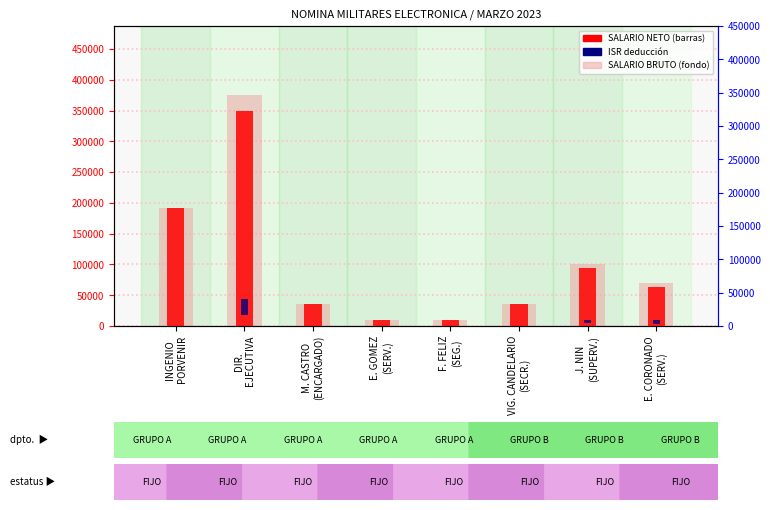

What is the value of the SALARIO NETO bar at the 5th from the left?

10000.0